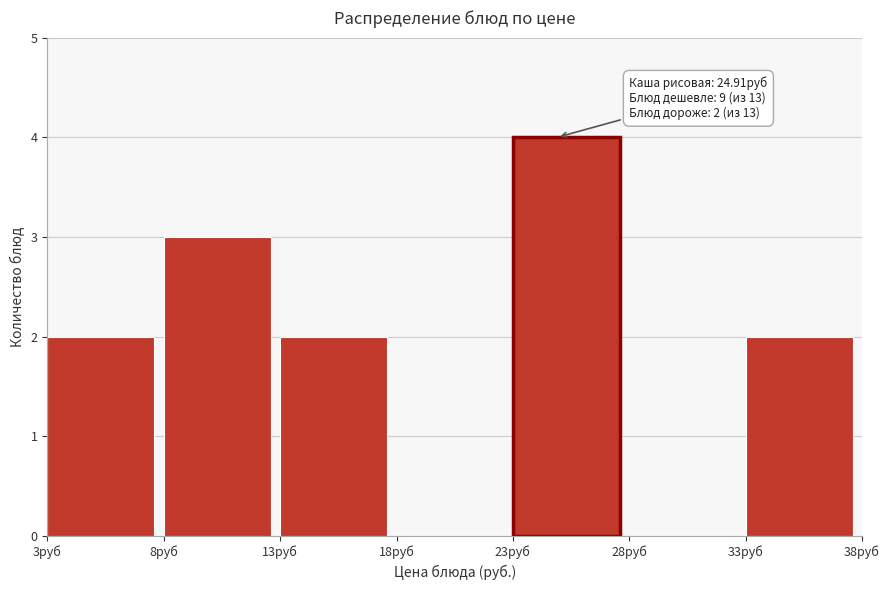

Which range on the x-axis has the tallest bar?

23 to 28